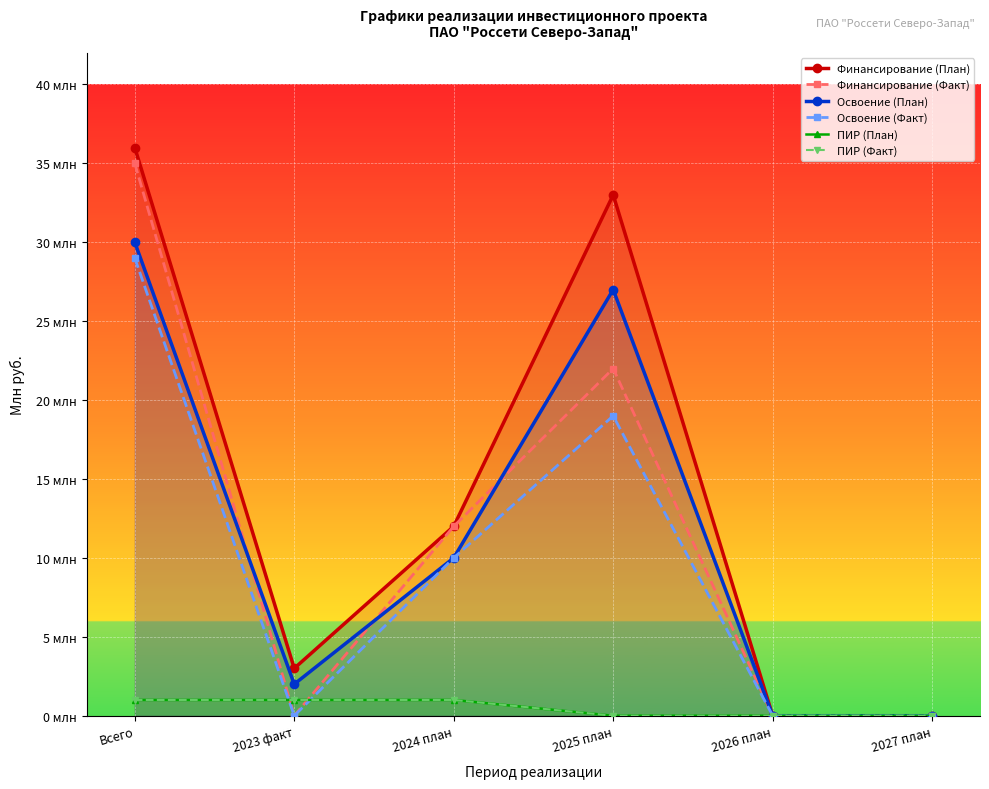

Reading left to right, what are all the values shown in this chart?

Финансирование (План): 36	3	12	33	0	0
Финансирование (Факт): 35	0	12	22	0	0
Освоение (План): 30	2	10	27	0	0
Освоение (Факт): 29	0	10	19	0	0
ПИР (План): 1	1	1	0	0	0
ПИР (Факт): 1	1	1	0	0	0